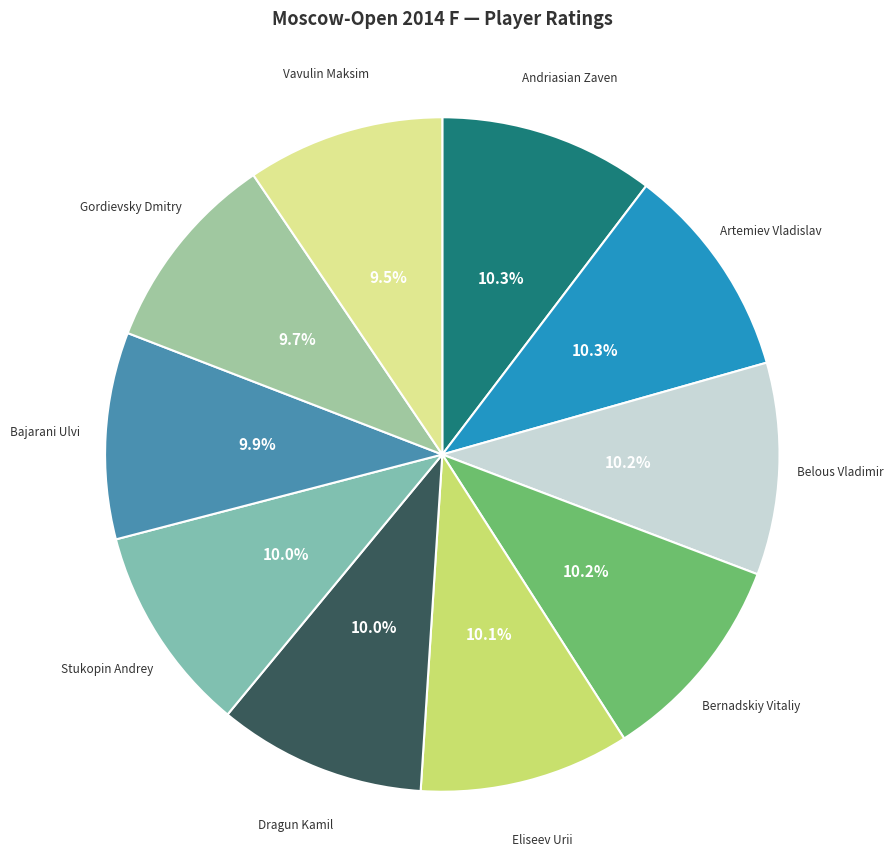

True or false: Dragun Kamil accounts for 1% of the total.

False